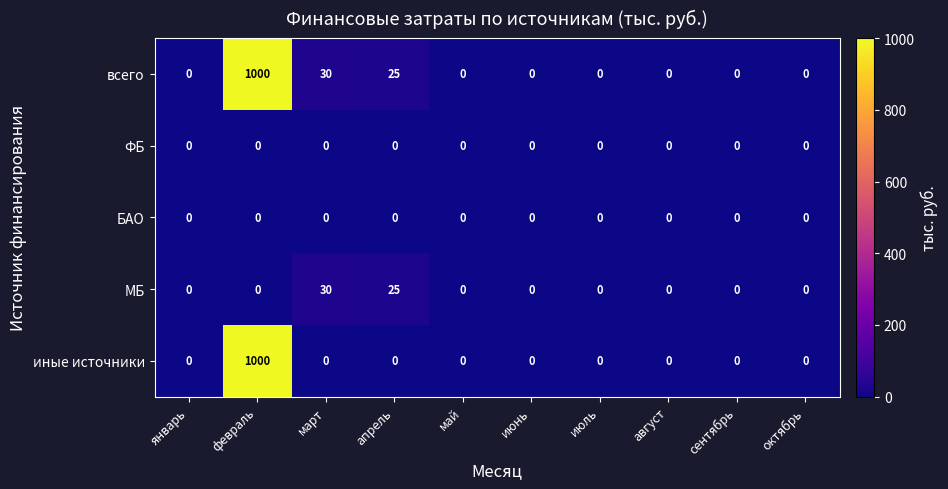

What is the difference between the maximum and minimum values in the всего series?

1000